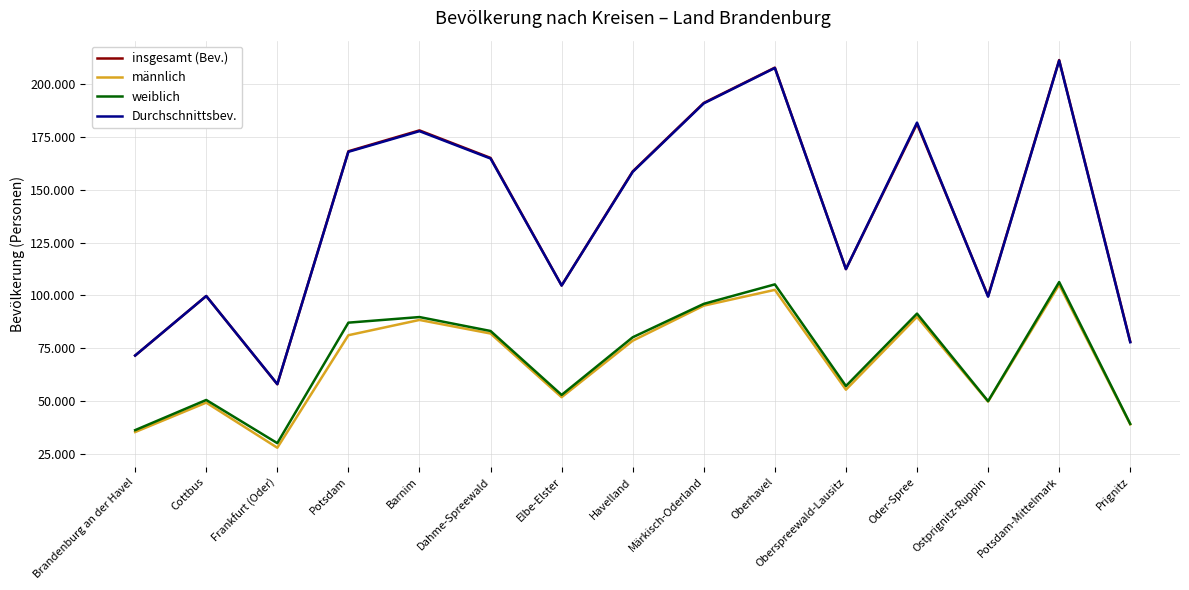

At which category does the chart reach its minimum across all series?

Frankfurt (Oder)